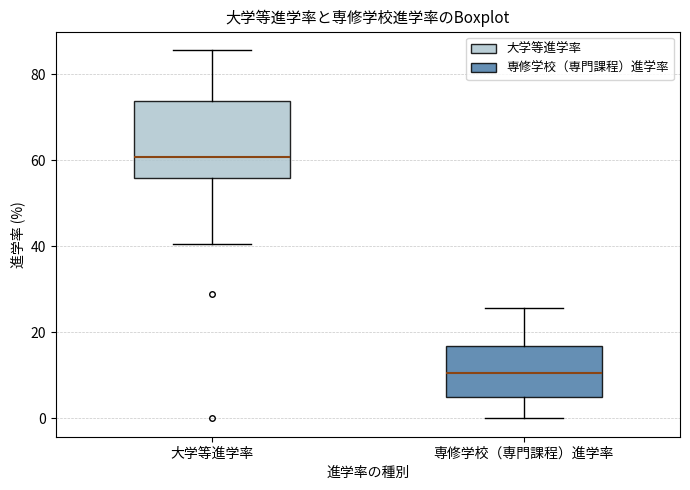

Reading left to right, read every box against the y-axis: the position of its median line, the range the box covers, and the ends of its whiskers. The values are not printed on the chart, so give them approximately, as read against the axis.

大学等進学率: median 60, box 56 to 74, whiskers 40 to 86
専修学校（専門課程）進学率: median 10, box 4 to 16, whiskers 0 to 26